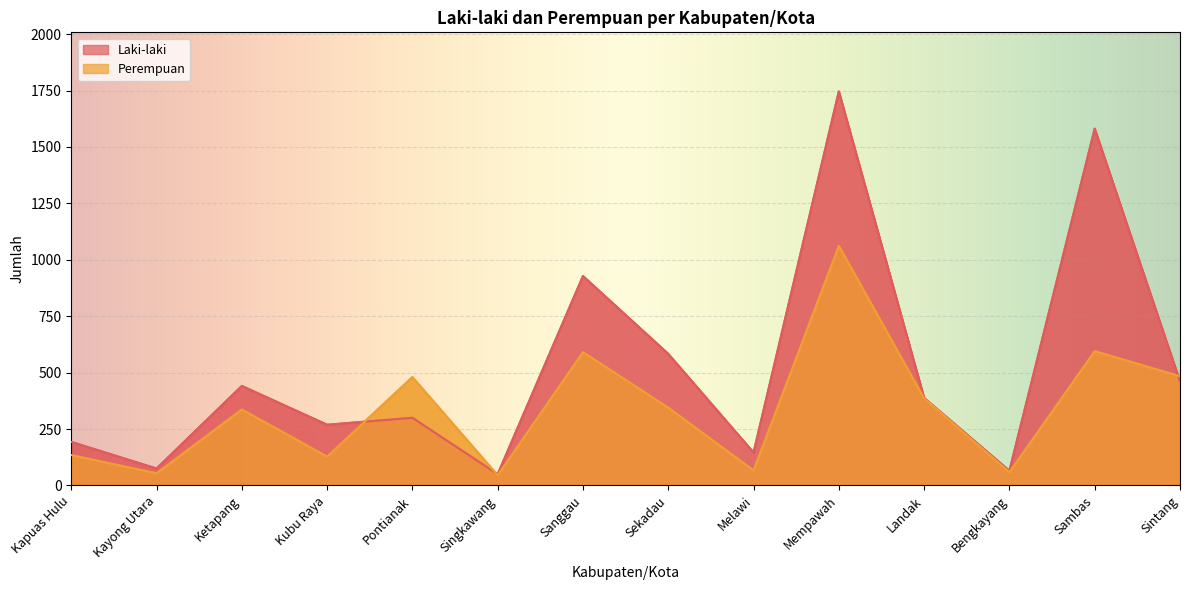

What are all the series names shown in the legend?

Laki-laki, Perempuan